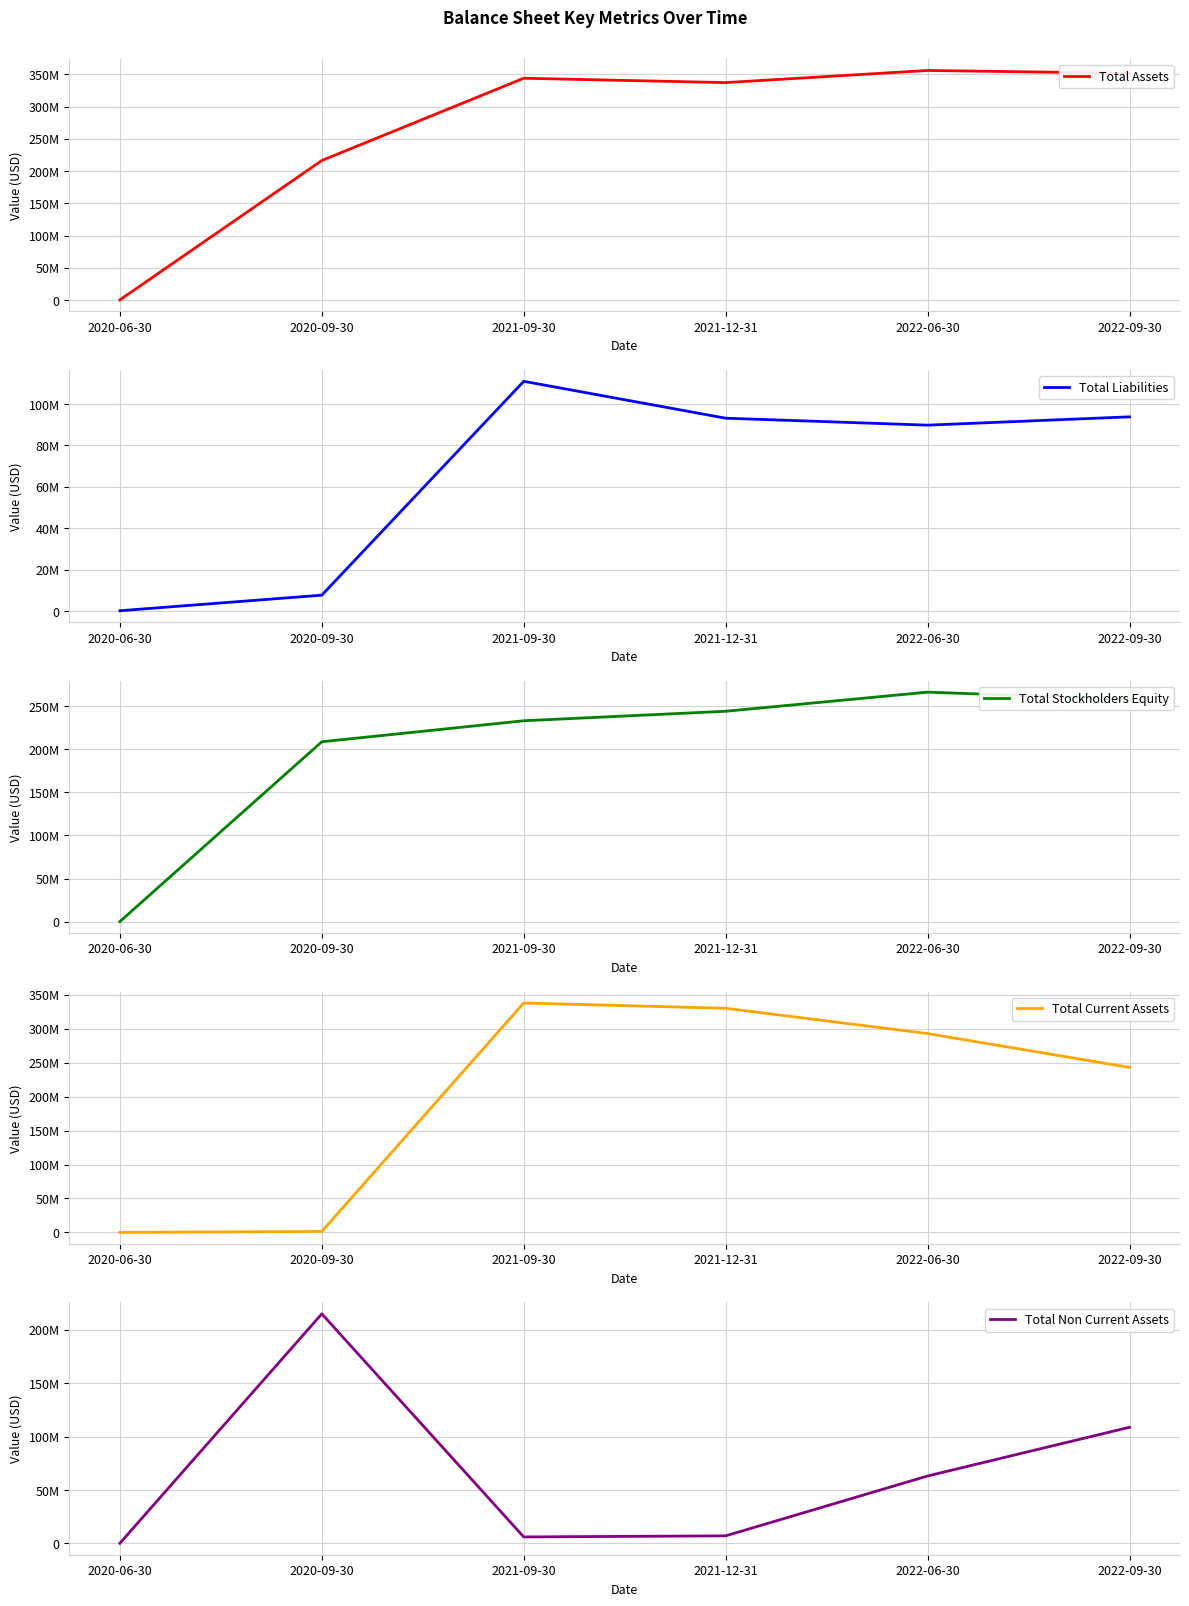

What is the sum of all Total Non Current Assets values?

400410215